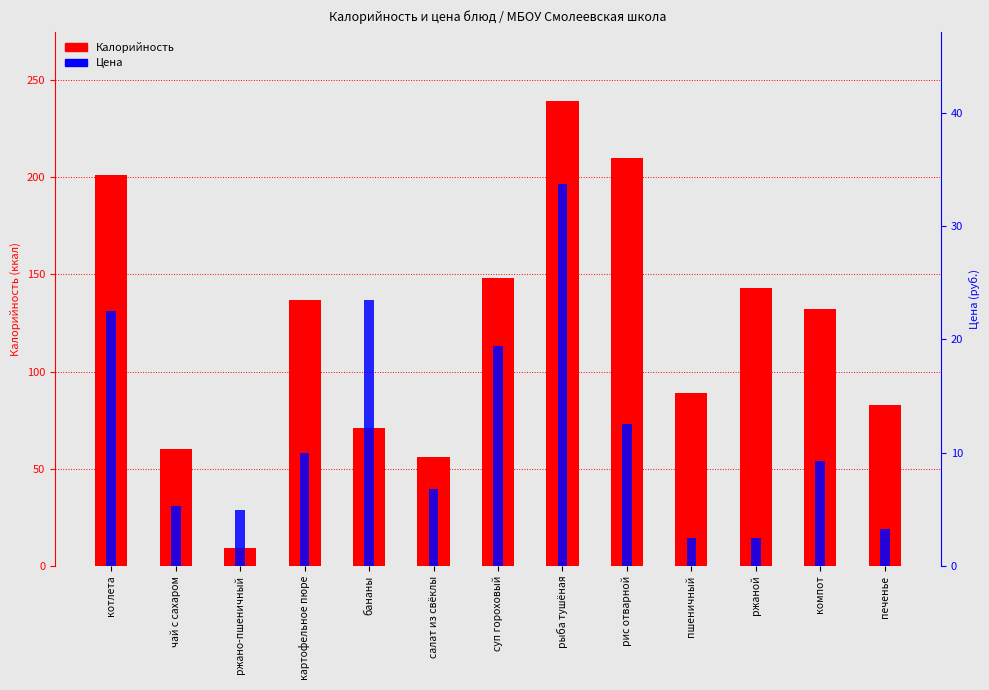

What is the difference between the Калорийность values at салат из свёклы and пшеничный?

33.0